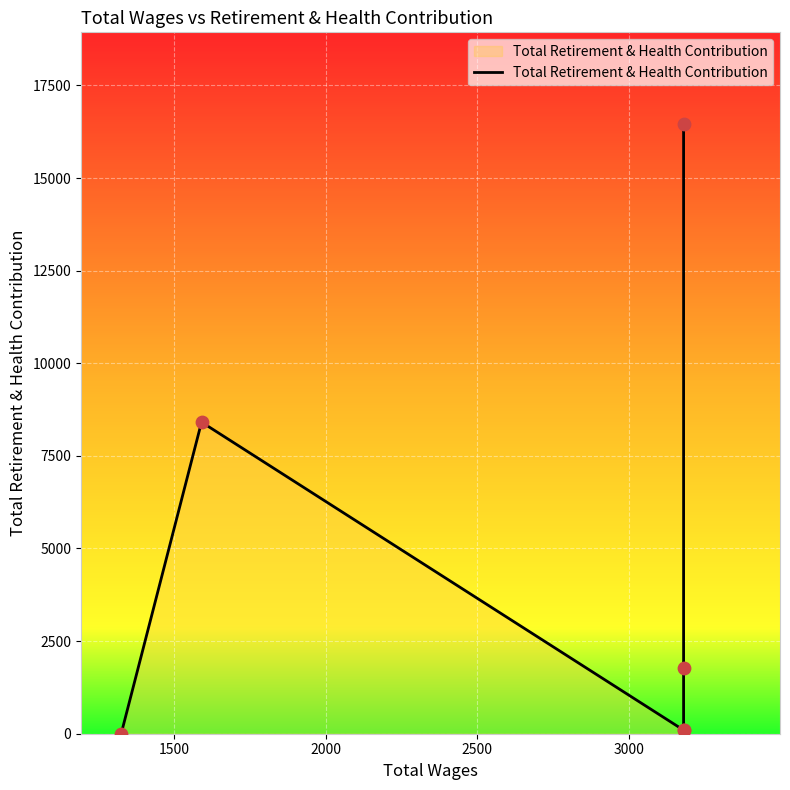

Approximately how many times larger is the value at 1500 compared to 3000?

4.8